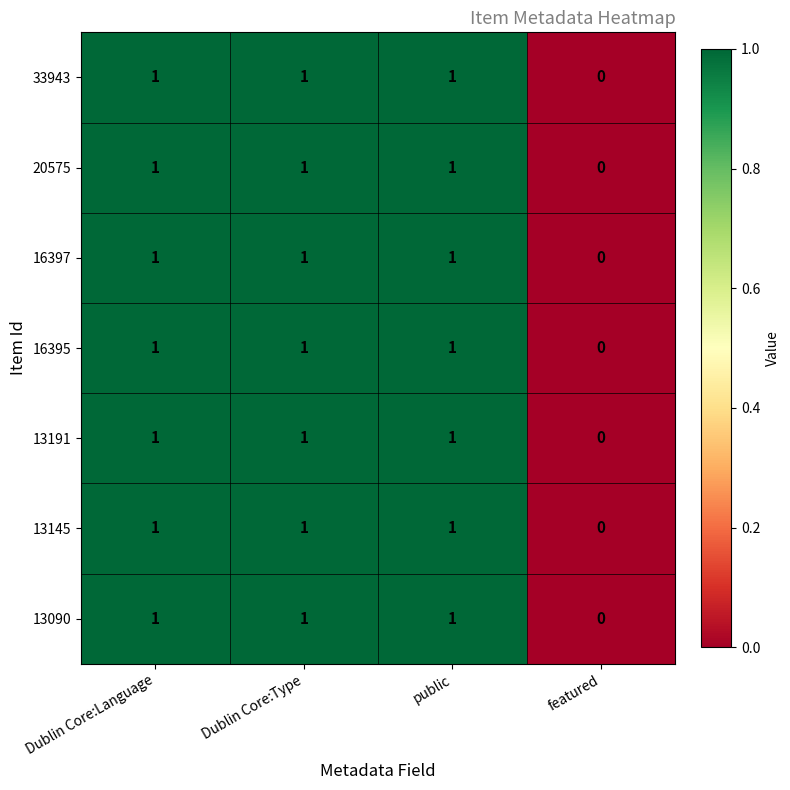

Which category has the lowest value across all series?

featured